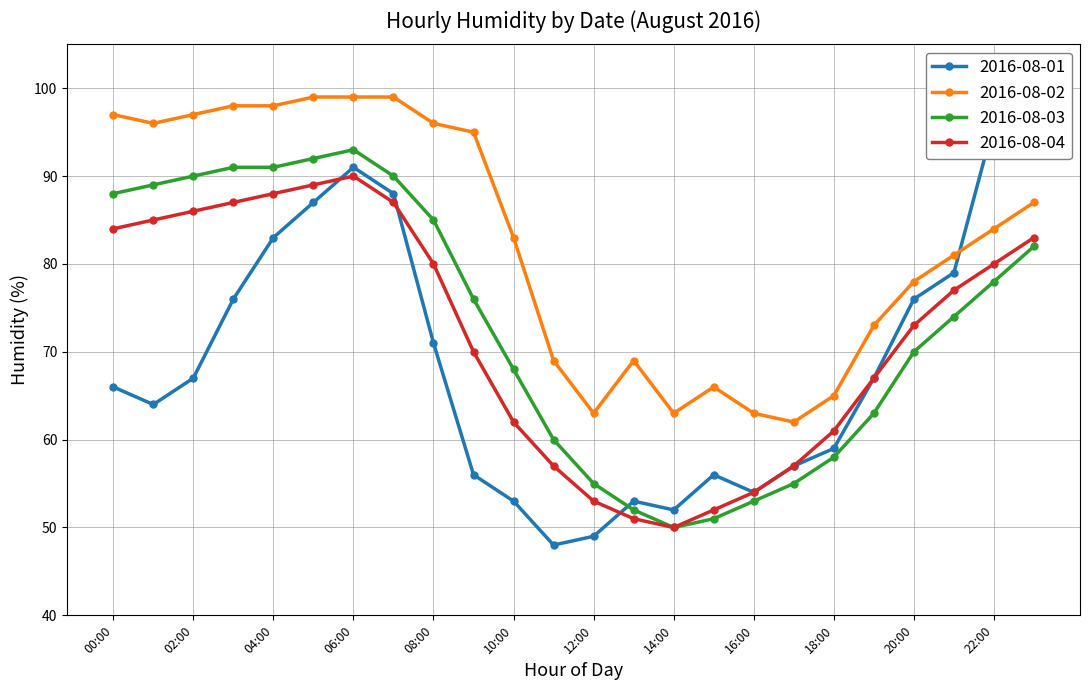

Is the value of 2016-08-02 at 12:00 greater than the value of 2016-08-04 at 14:00?

Yes